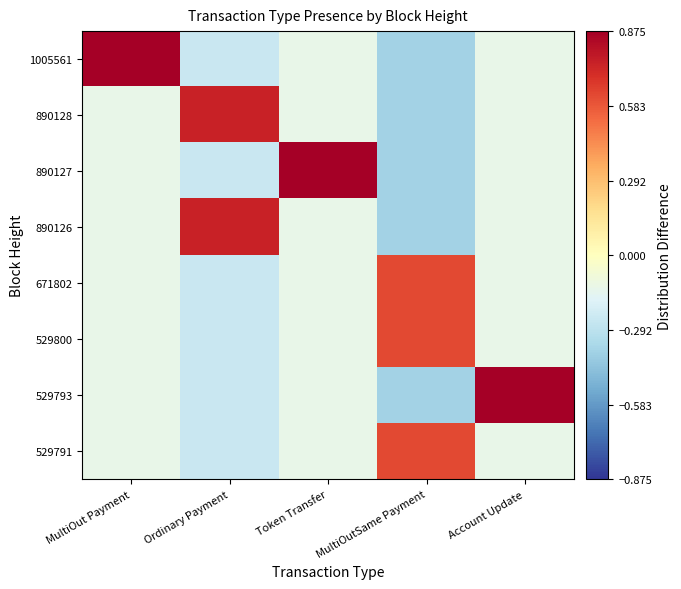

What is the maximum value shown in the chart?

0.9